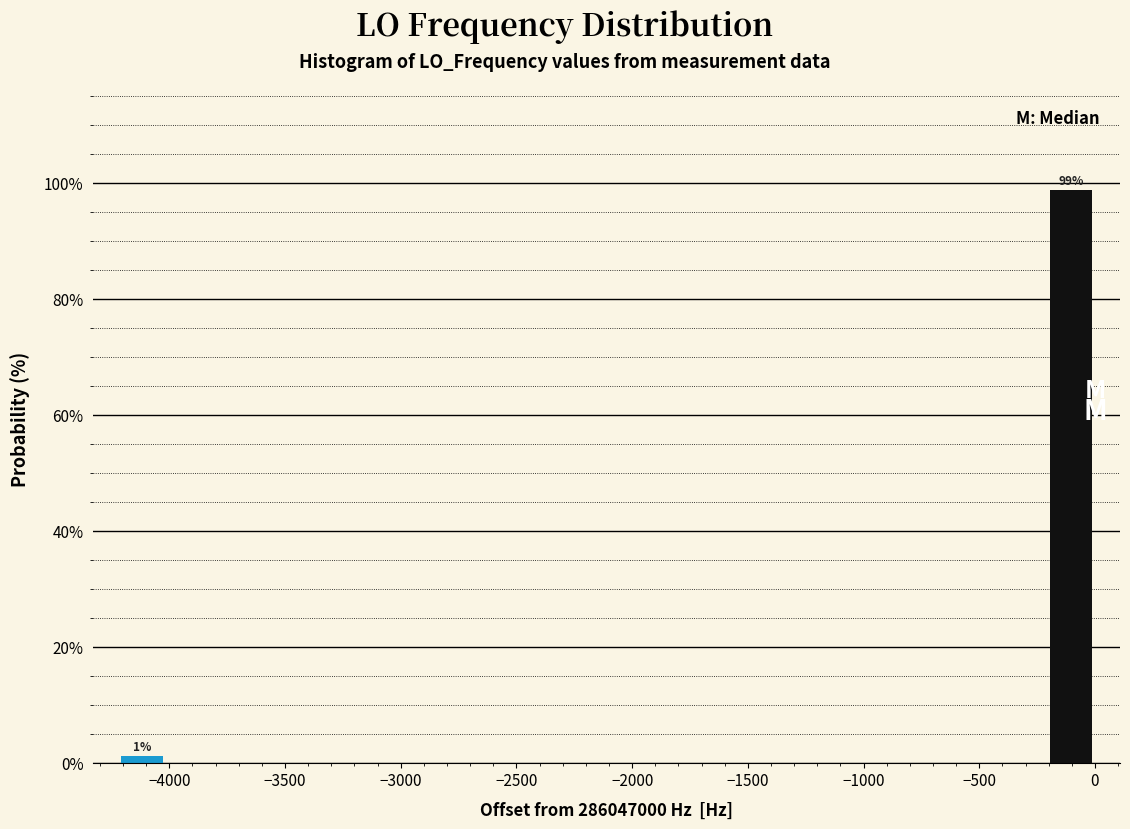

Which range on the x-axis has the tallest bar?

-200 to 0